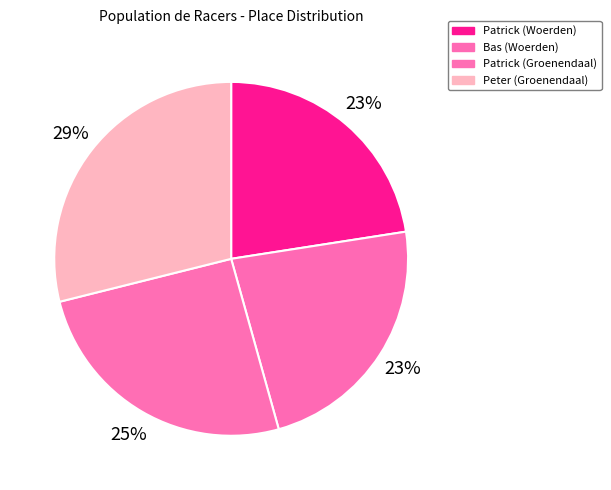

Combined, do Peter (Groenendaal) and Bas (Woerden) account for over 50%?

Yes